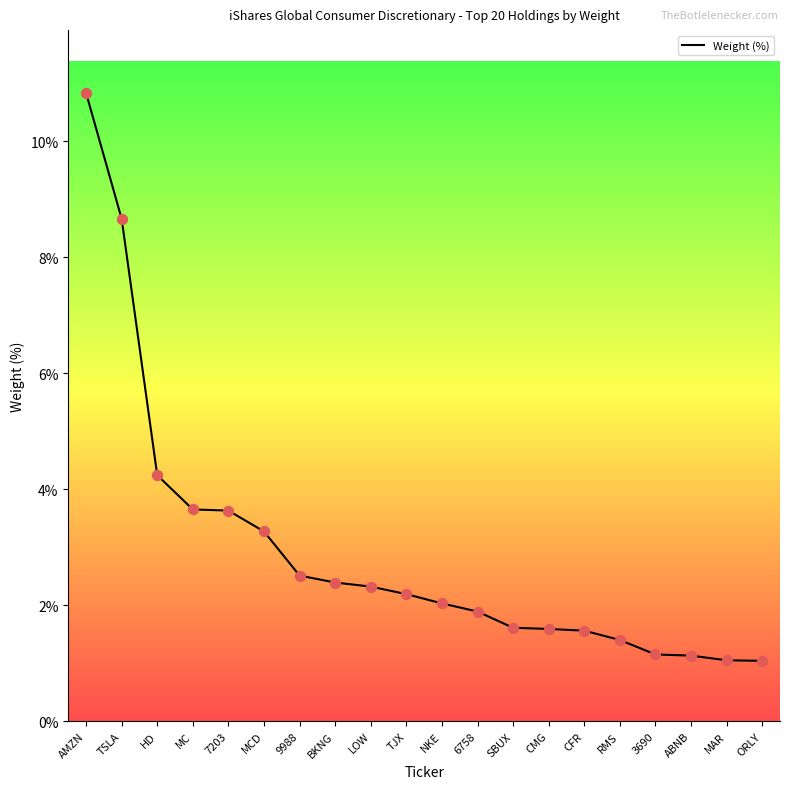

What is the ratio of the value at CMG to the value at CFR?

1.0